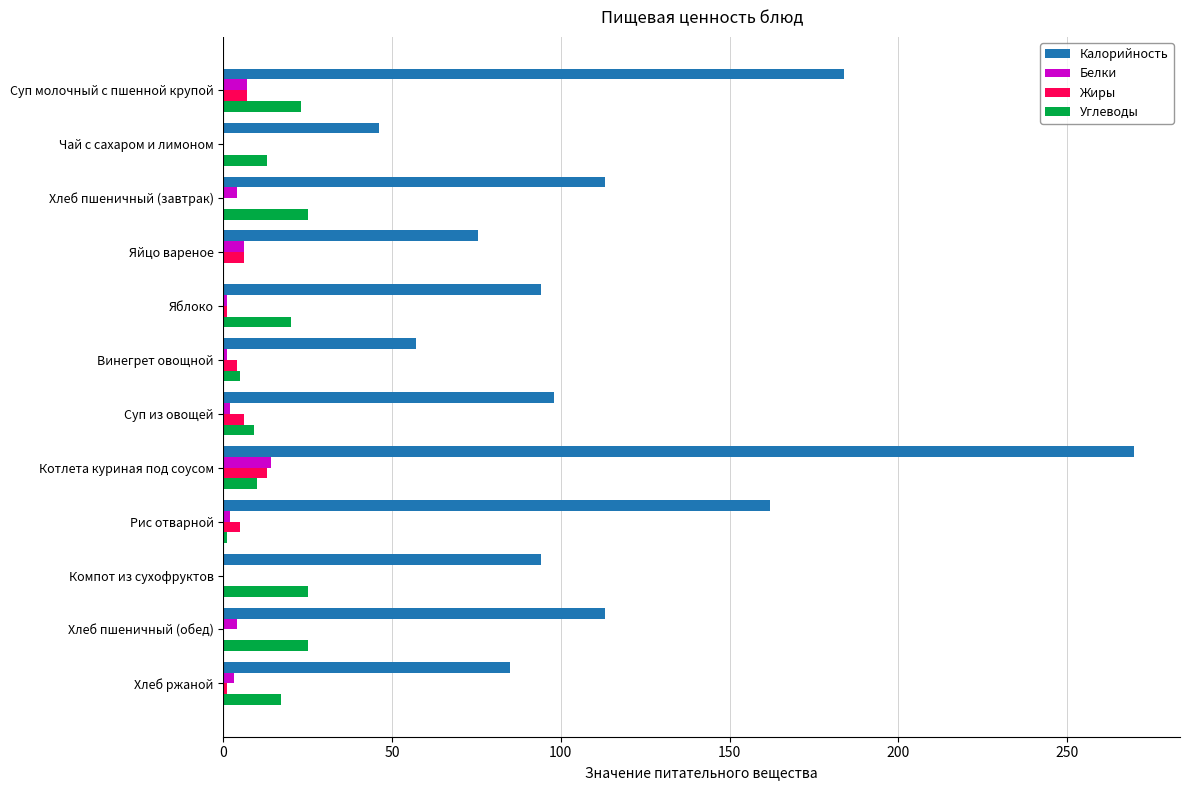

Is the value of Калорийность at Суп из овощей greater than the value of Углеводы at Чай с сахаром и лимоном?

Yes